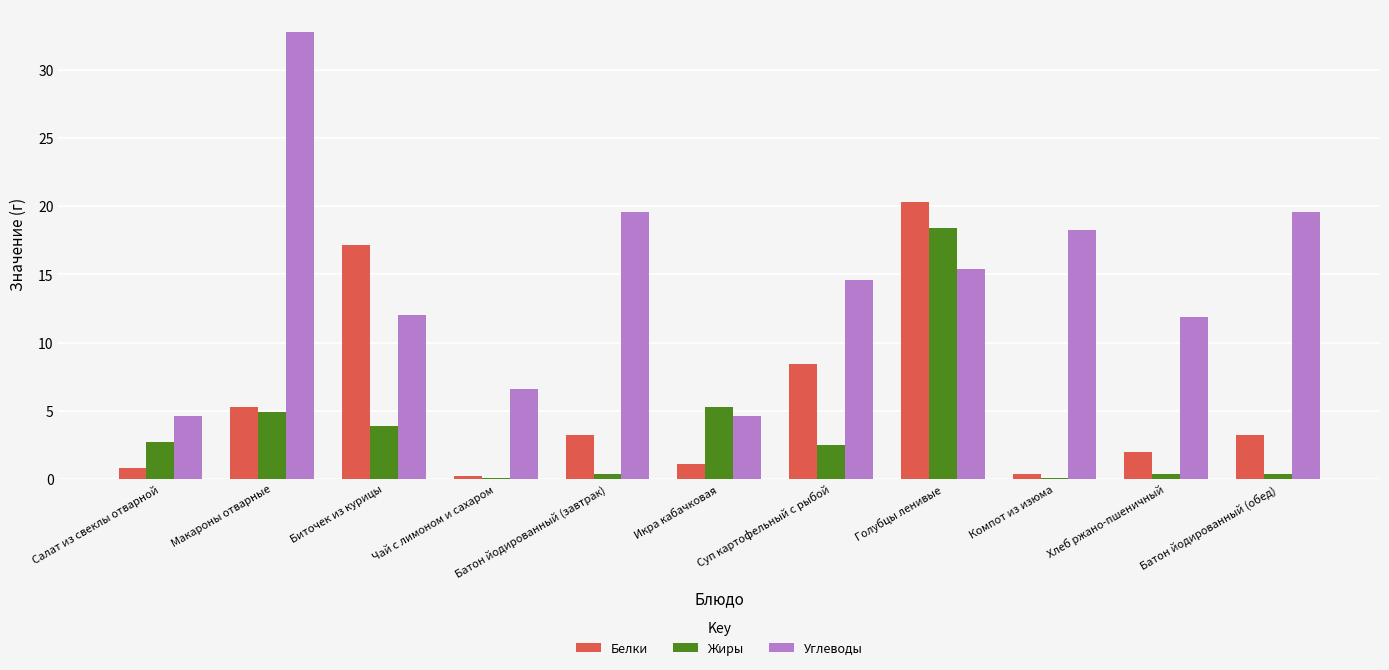

What is the sum of the Жиры values at Макароны отварные and Голубцы ленивые?

23.3